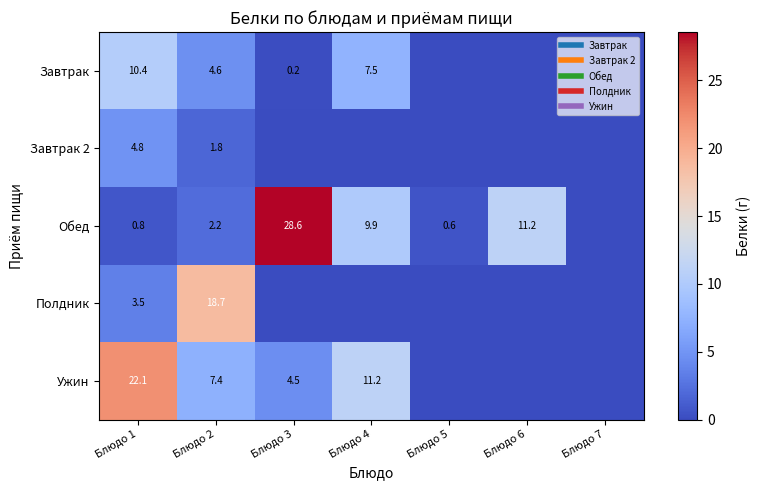

At Блюдо 1, list the series in order from smallest to largest.

Обед, Полдник, Завтрак 2, Завтрак, Ужин